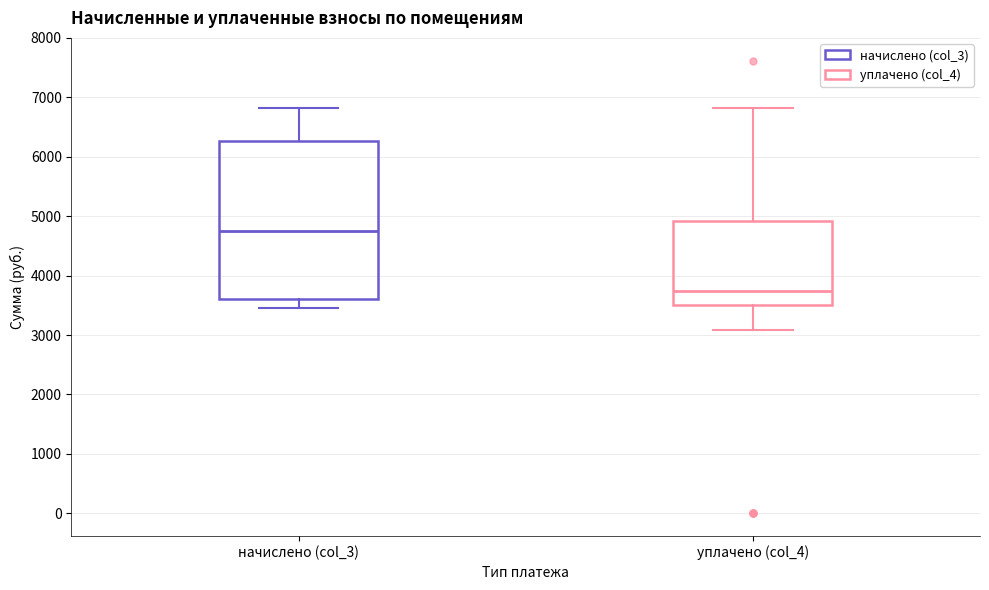

Reading left to right, transcribe this box plot: for each box, give where its median line is, the range the box spans, and where its two whiskers end, as read against the y-axis. The values are not printed on the chart, so give them approximately, as read against the axis.

начислено (col_3): median 4700, box 3600 to 6300, whiskers 3500 to 6800
уплачено (col_4): median 3700, box 3500 to 4900, whiskers 3100 to 6800